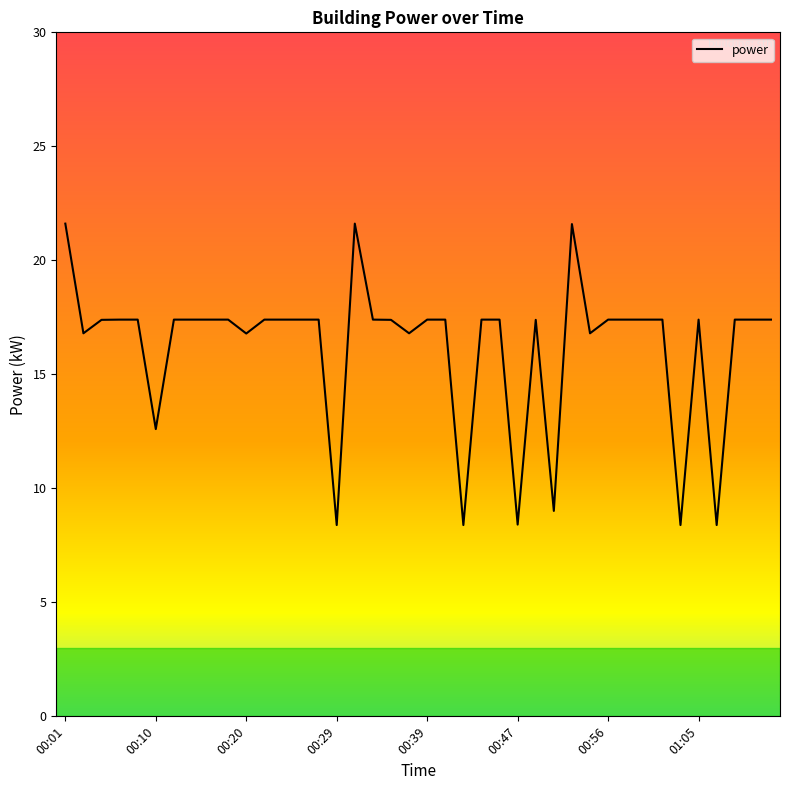

What is the minimum value shown in the chart?

8.4